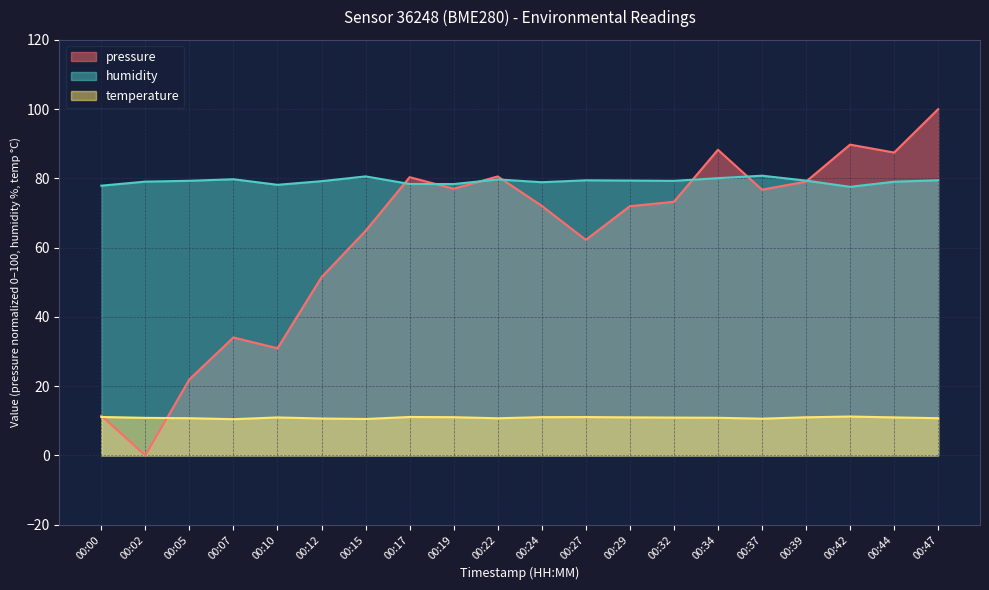

What is the difference between the humidity values at 00:10 and 00:42?

0.6